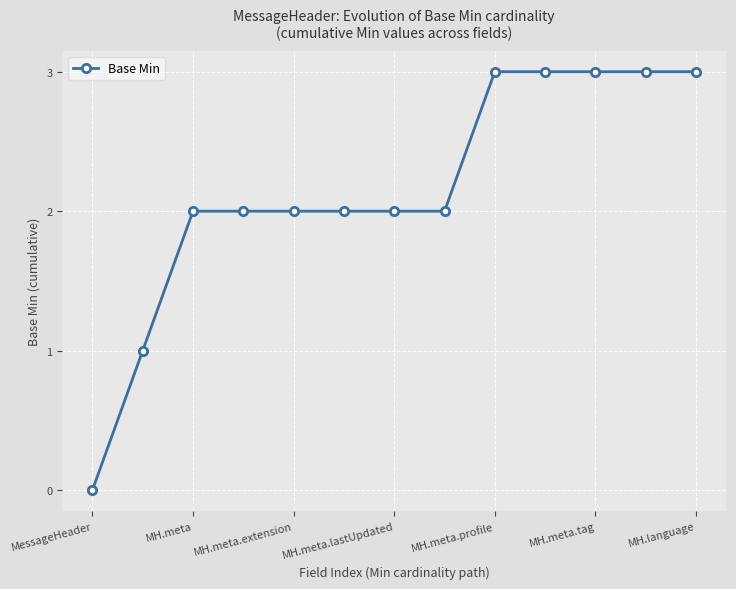

What is the greatest value displayed?

3